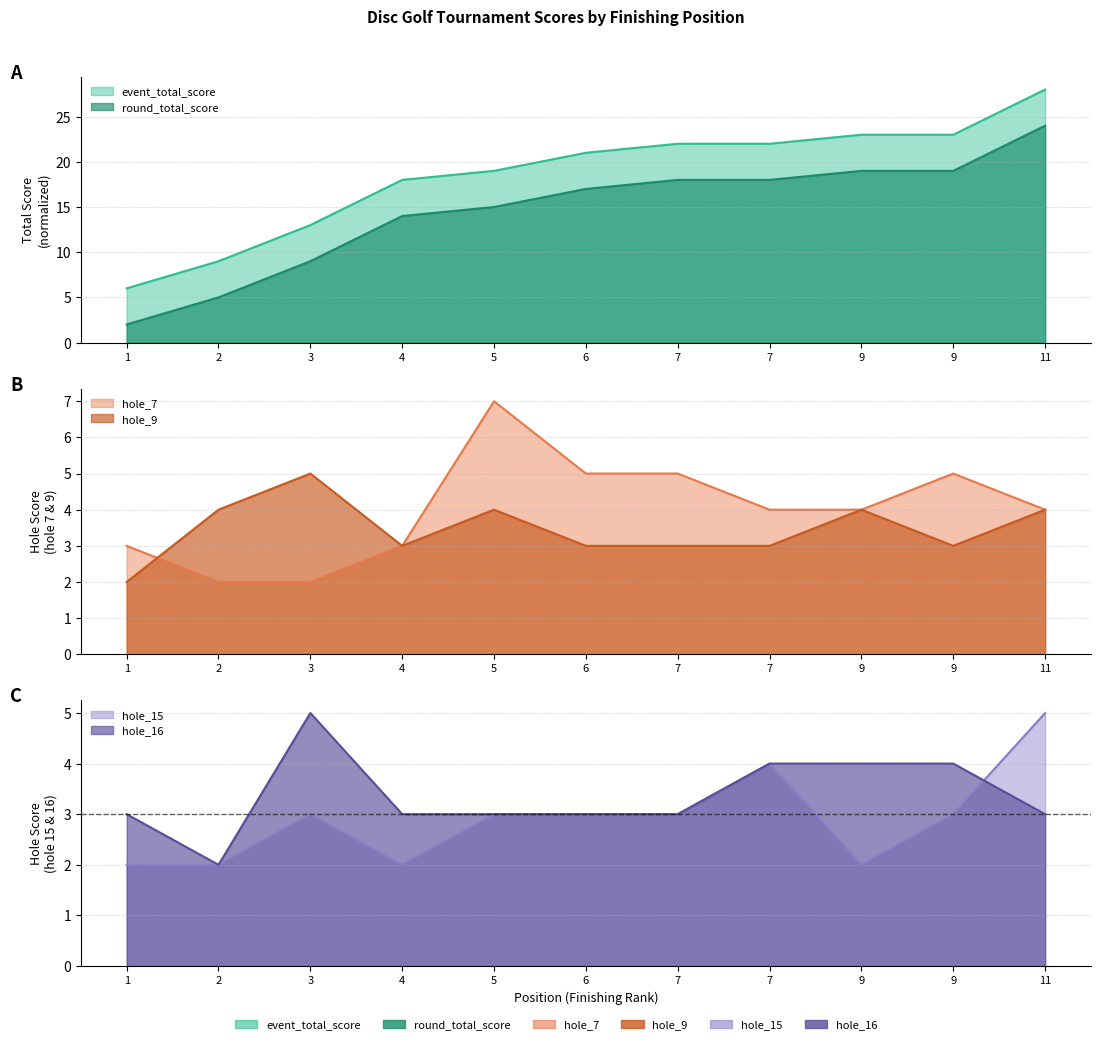

Count the hole_7 values in the range 3 to 5.

8